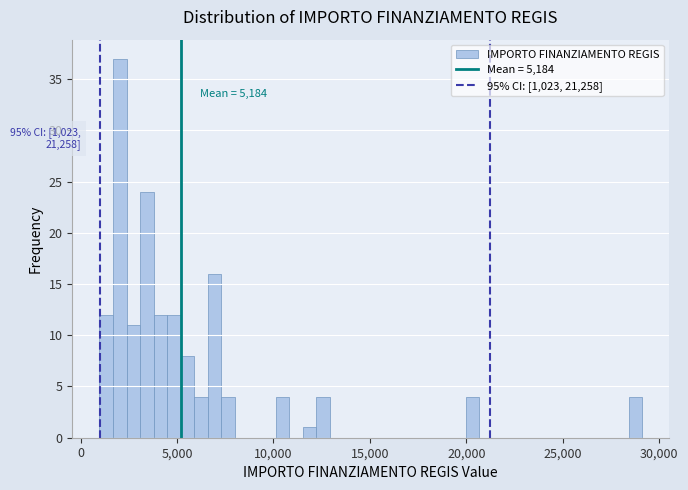

Around what value on the x-axis is the tallest bar? Give the approximate position of its centre, as read against the axis.

2000